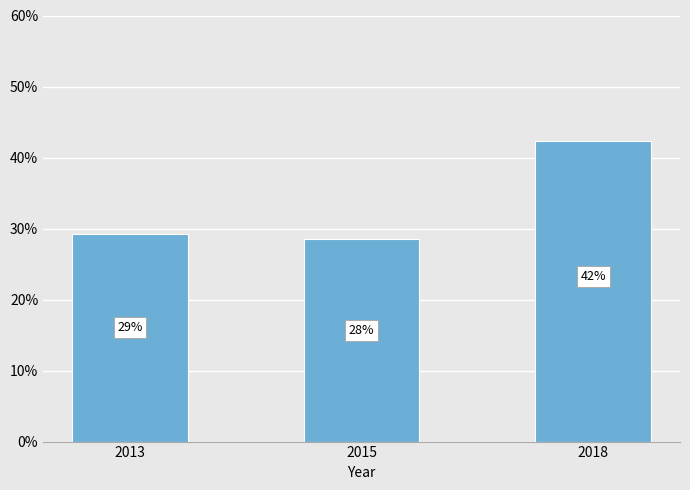

How many values are below 38?

1